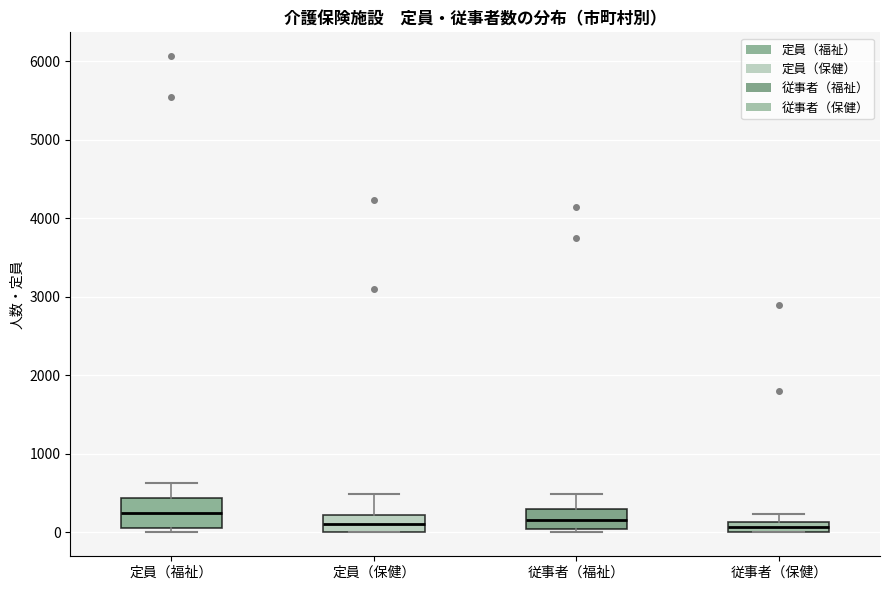

Where does the median line of the box for 定員（保健） sit on the y-axis? The values are not printed on the chart, so give them approximately, as read against the axis.

100